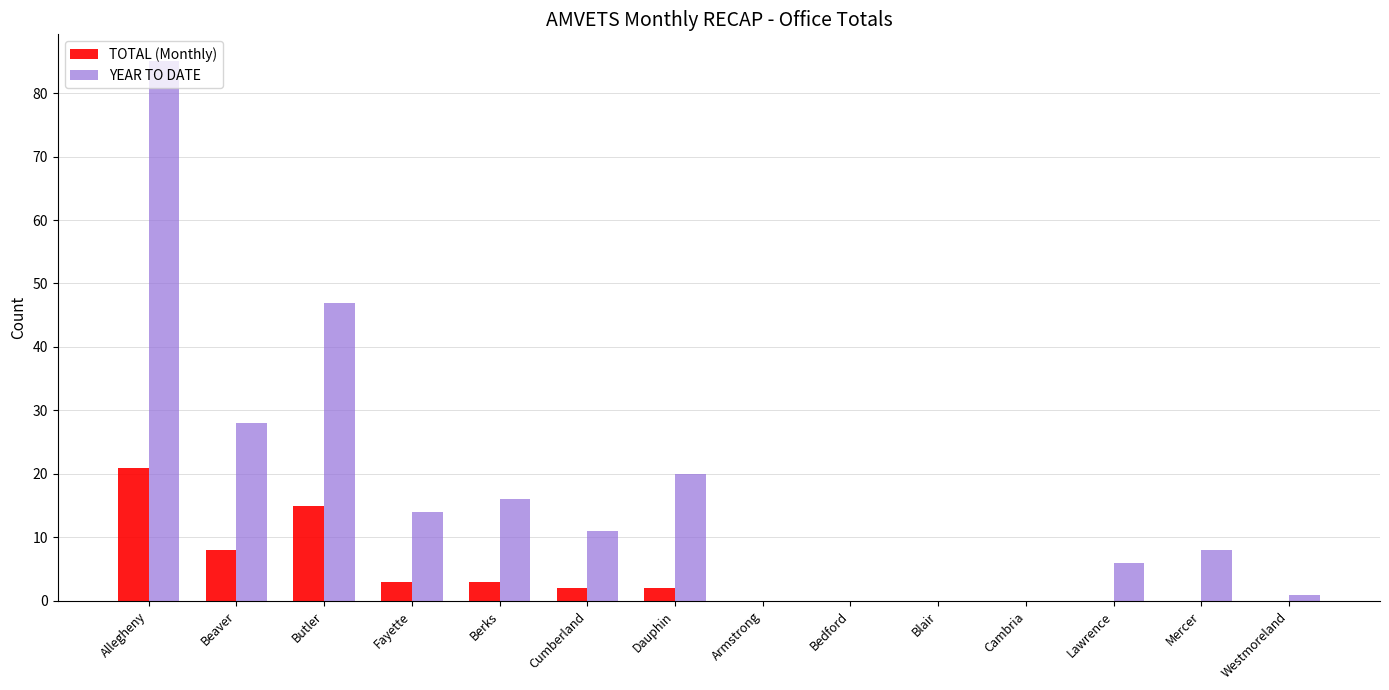

What is the average value of the TOTAL (Monthly) series?

4